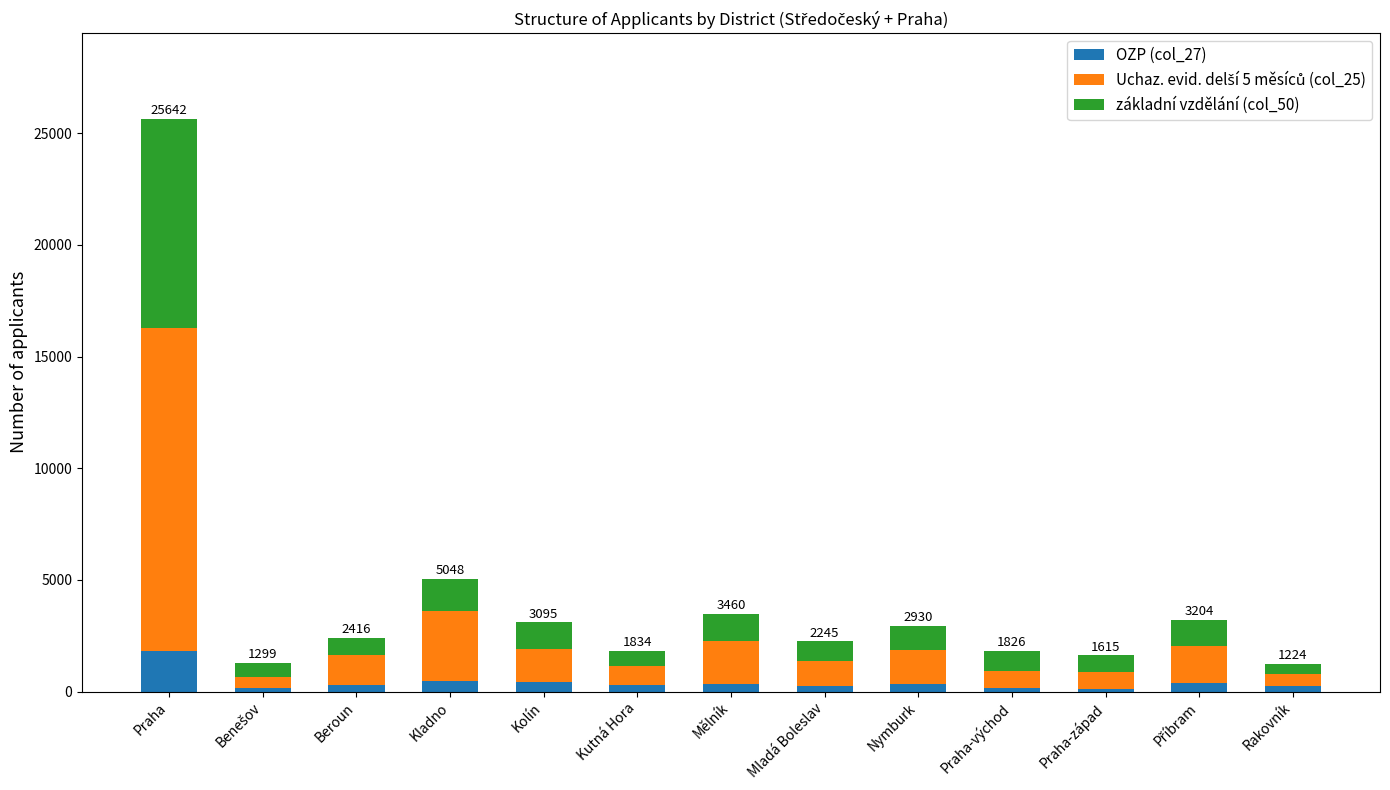

At which category is the sum across all series the highest?

Praha